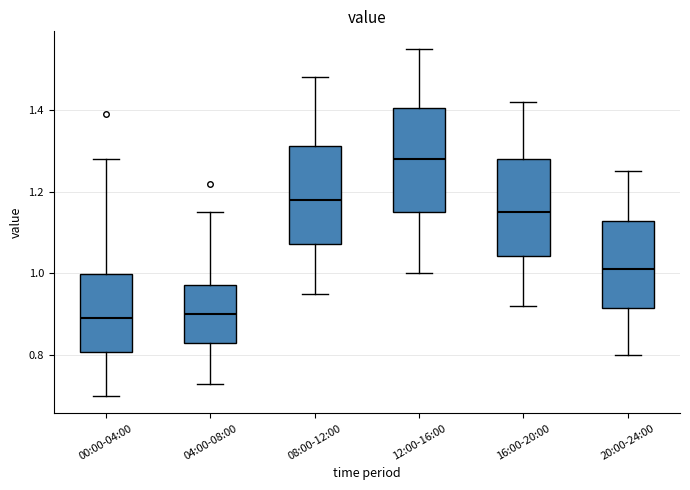

Reading left to right, transcribe this box plot: for each box, give where its median line is, the range the box spans, and where its two whiskers end, as read against the y-axis. The values are not printed on the chart, so give them approximately, as read against the axis.

00:00-04:00: median 0.90, box 0.80 to 1.00, whiskers 0.70 to 1.28
04:00-08:00: median 0.90, box 0.84 to 0.98, whiskers 0.74 to 1.16
08:00-12:00: median 1.18, box 1.08 to 1.32, whiskers 0.96 to 1.48
12:00-16:00: median 1.28, box 1.16 to 1.40, whiskers 1.00 to 1.56
16:00-20:00: median 1.16, box 1.04 to 1.28, whiskers 0.92 to 1.42
20:00-24:00: median 1.02, box 0.92 to 1.12, whiskers 0.80 to 1.26